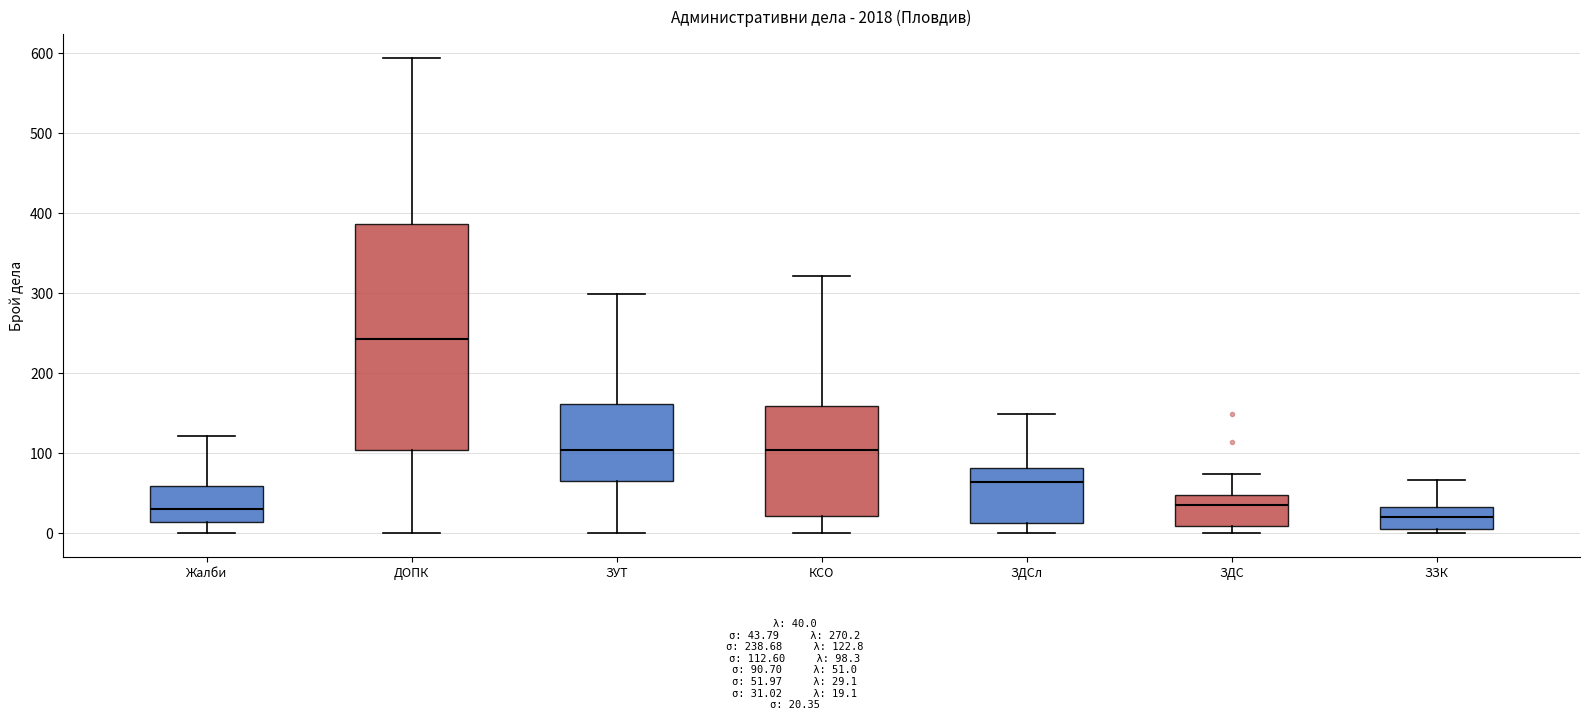

Where is the upper edge of the box for ЗУТ on the y-axis? The values are not printed on the chart, so give them approximately, as read against the axis.

160